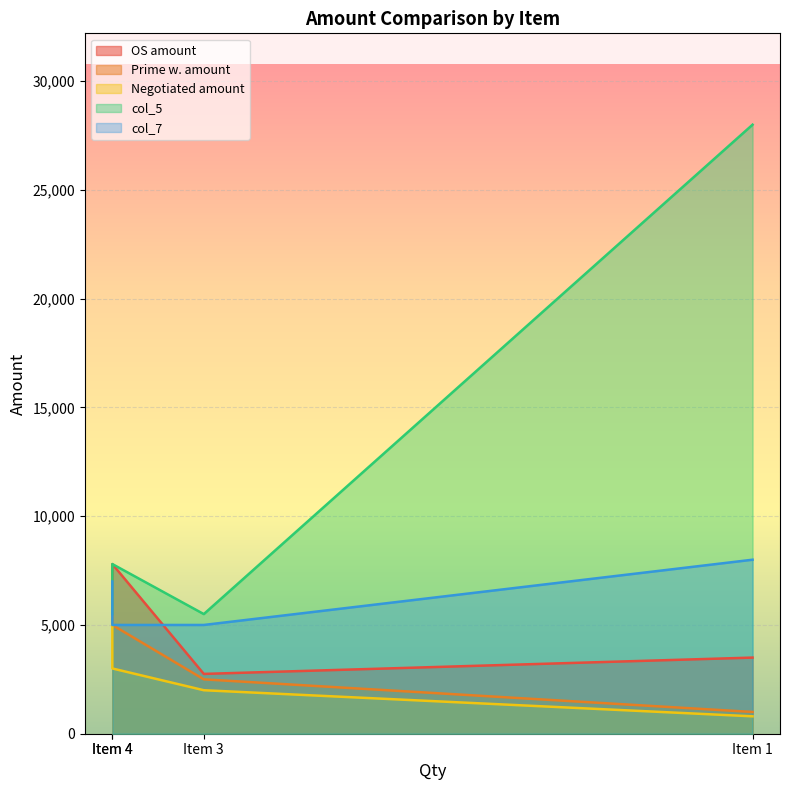

Rank the series by their maximum value, from highest to lowest.

col_5, col_7, OS amount, Prime w. amount, Negotiated amount